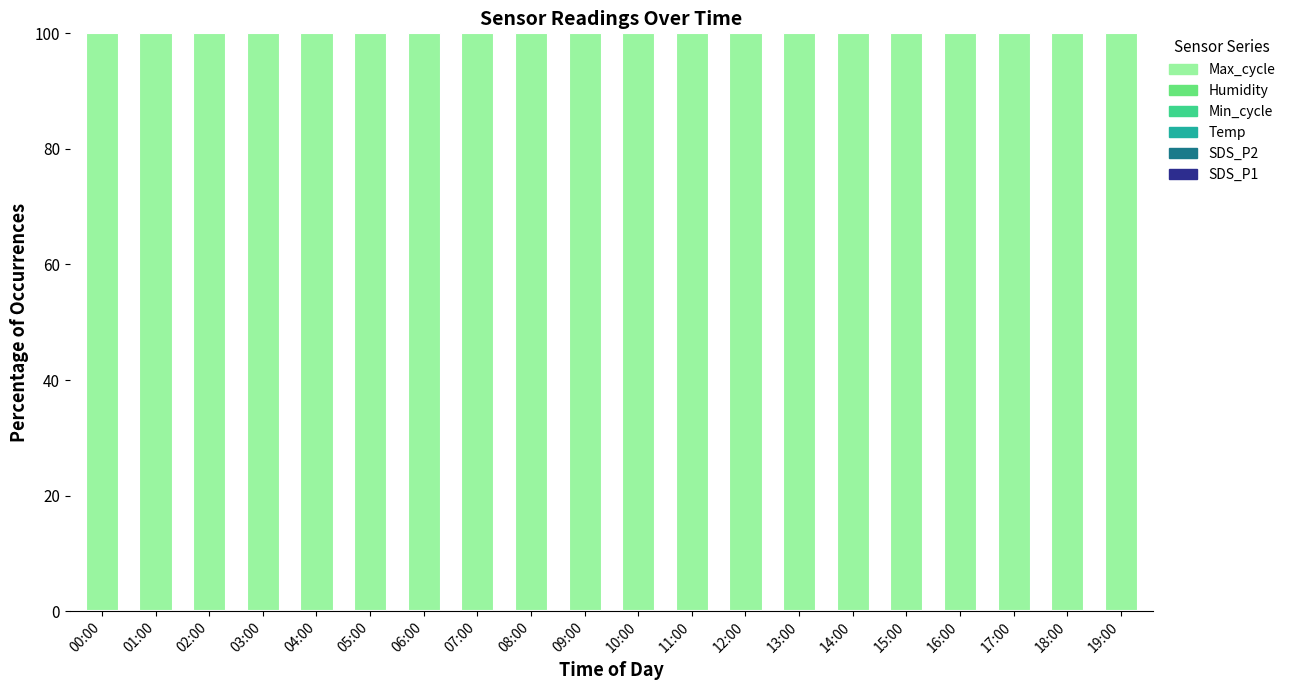

At how many categories does at least one series exceed 66?

20